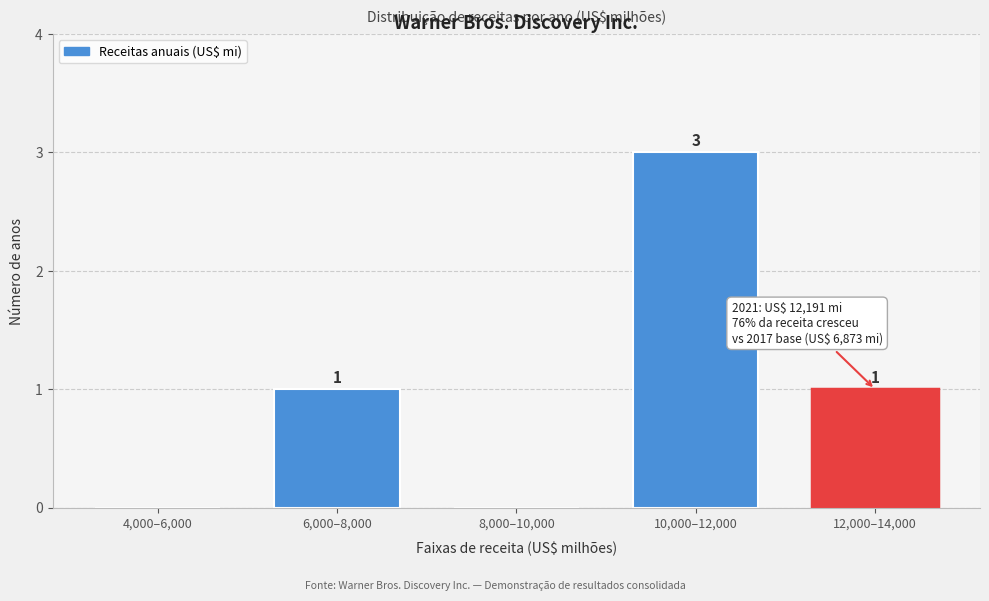

Reading right to left, list all the values displayed in this chart.

12,000–14,000=1	10,000–12,000=3	8,000–10,000=0	6,000–8,000=1	4,000–6,000=0